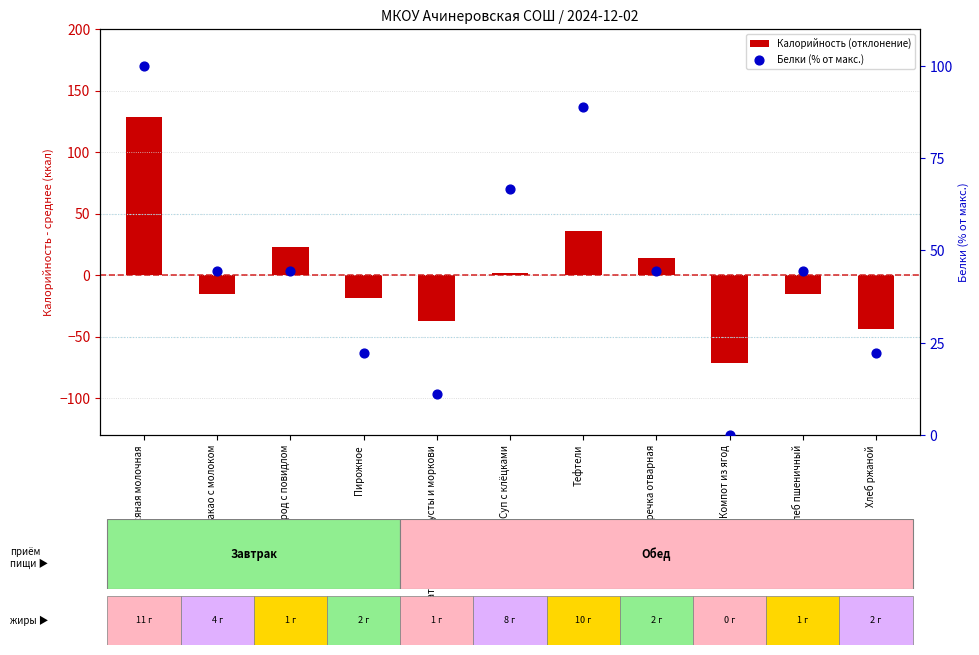

Which series has the largest total across all categories?

Белки (% от макс.)